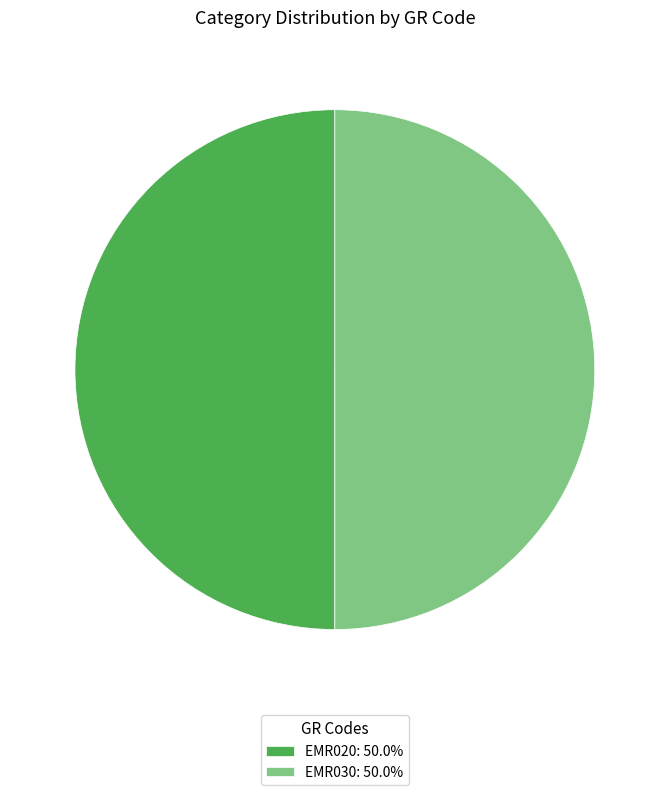

What is the ratio of the value at EMR030: 50.0% to the value at EMR020: 50.0%?

1.0